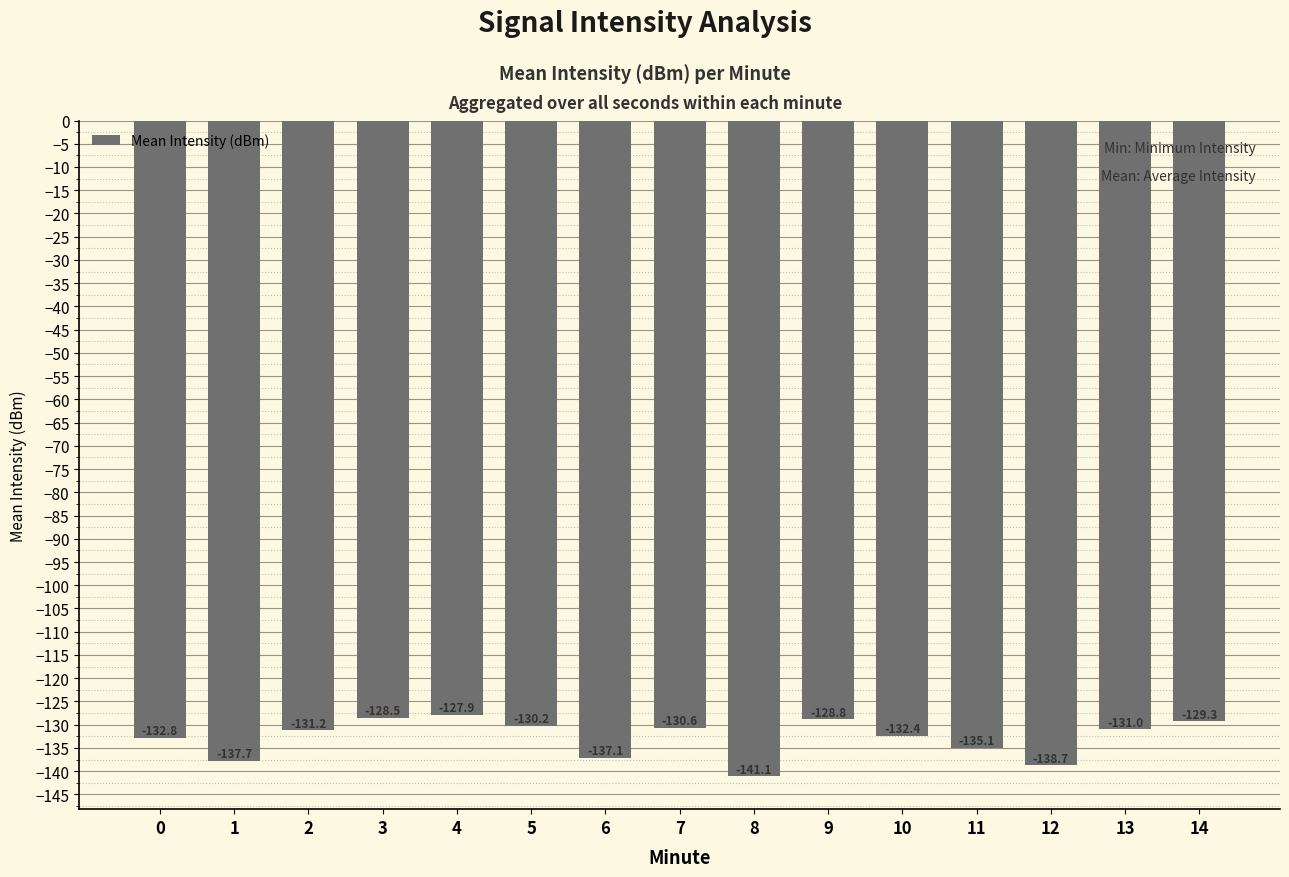

How many distinct data groups are displayed?

1